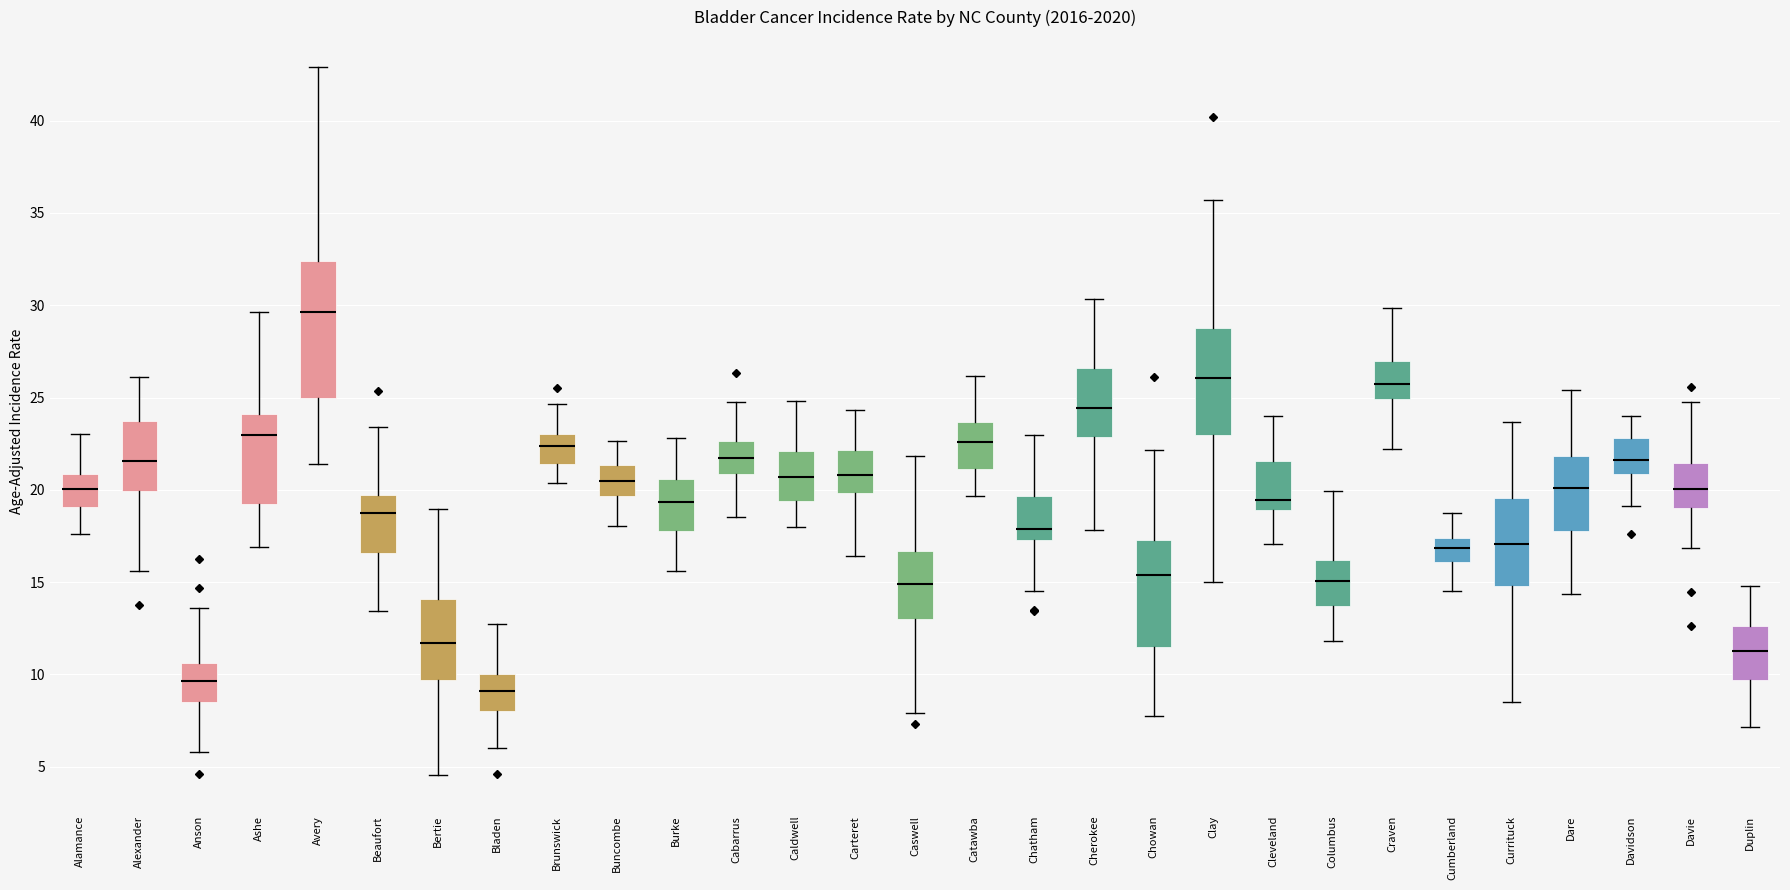

Reading left to right, transcribe this box plot: for each box, give where its median line is, the range the box spans, and where its two whiskers end, as read against the y-axis. The values are not printed on the chart, so give them approximately, as read against the axis.

Alamance: median 20.0, box 19.0 to 21.0, whiskers 17.5 to 23.0
Alexander: median 21.5, box 20.0 to 23.5, whiskers 15.5 to 26.0
Anson: median 9.5, box 8.5 to 10.5, whiskers 6.0 to 13.5
Ashe: median 23.0, box 19.5 to 24.0, whiskers 17.0 to 29.5
Avery: median 29.5, box 25.0 to 32.5, whiskers 21.5 to 43.0
Beaufort: median 19.0, box 16.5 to 19.5, whiskers 13.5 to 23.5
Bertie: median 11.5, box 9.5 to 14.0, whiskers 4.5 to 19.0
Bladen: median 9.0, box 8.0 to 10.0, whiskers 6.0 to 12.5
Brunswick: median 22.5, box 21.5 to 23.0, whiskers 20.5 to 24.5
Buncombe: median 20.5, box 19.5 to 21.5, whiskers 18.0 to 22.5
Burke: median 19.5, box 18.0 to 20.5, whiskers 15.5 to 23.0
Cabarrus: median 21.5, box 21.0 to 22.5, whiskers 18.5 to 25.0
Caldwell: median 20.5, box 19.5 to 22.0, whiskers 18.0 to 25.0
Carteret: median 21.0, box 20.0 to 22.0, whiskers 16.5 to 24.5
Caswell: median 15.0, box 13.0 to 16.5, whiskers 8.0 to 22.0
Catawba: median 22.5, box 21.0 to 23.5, whiskers 19.5 to 26.0
Chatham: median 18.0, box 17.5 to 19.5, whiskers 14.5 to 23.0
Cherokee: median 24.5, box 23.0 to 26.5, whiskers 18.0 to 30.5
Chowan: median 15.5, box 11.5 to 17.5, whiskers 7.5 to 22.0
Clay: median 26.0, box 23.0 to 28.5, whiskers 15.0 to 35.5
Cleveland: median 19.5, box 19.0 to 21.5, whiskers 17.0 to 24.0
Columbus: median 15.0, box 13.5 to 16.0, whiskers 12.0 to 20.0
Craven: median 26.0, box 25.0 to 27.0, whiskers 22.0 to 30.0
Cumberland: median 17.0, box 16.0 to 17.5, whiskers 14.5 to 19.0
Currituck: median 17.0, box 15.0 to 19.5, whiskers 8.5 to 23.5
Dare: median 20.0, box 18.0 to 22.0, whiskers 14.5 to 25.5
Davidson: median 21.5, box 21.0 to 23.0, whiskers 19.0 to 24.0
Davie: median 20.0, box 19.0 to 21.5, whiskers 17.0 to 25.0
Duplin: median 11.5, box 9.5 to 12.5, whiskers 7.0 to 15.0